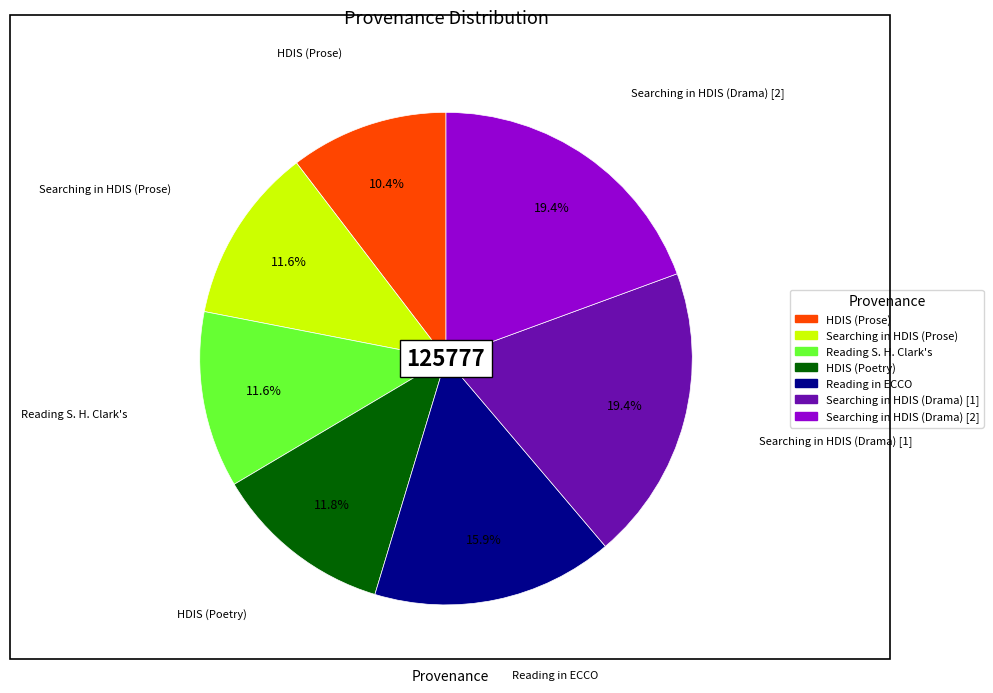

Count the number of slices in the pie.

7